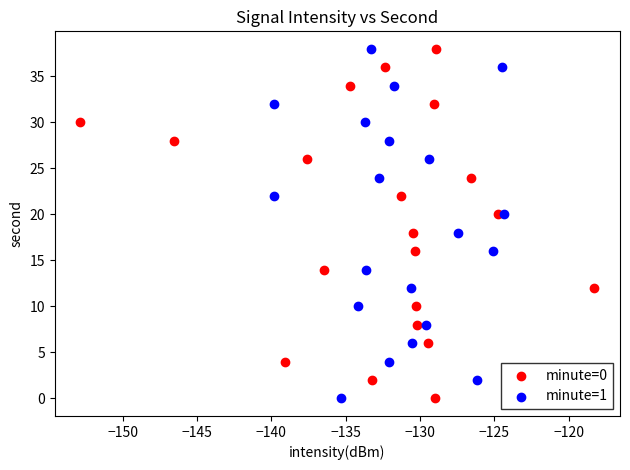

What are all the series names shown in the legend?

minute=0, minute=1